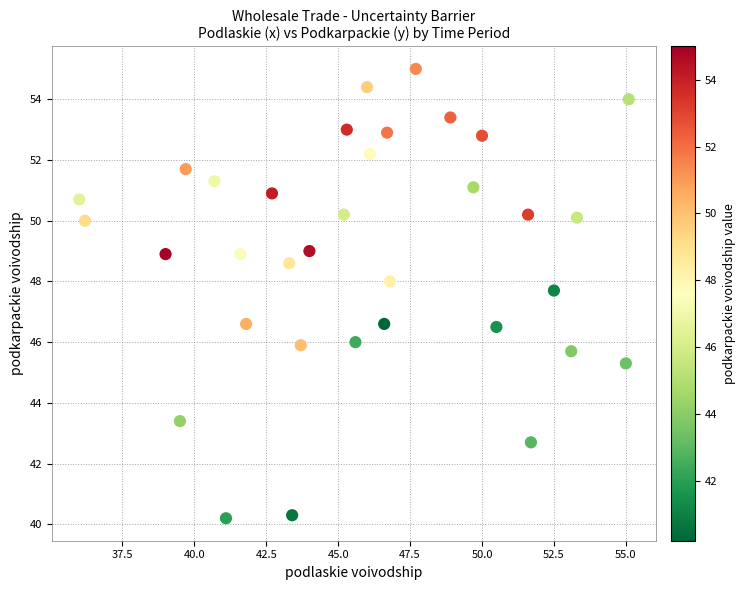

What is the range of Y values (max minus min)?

14.8